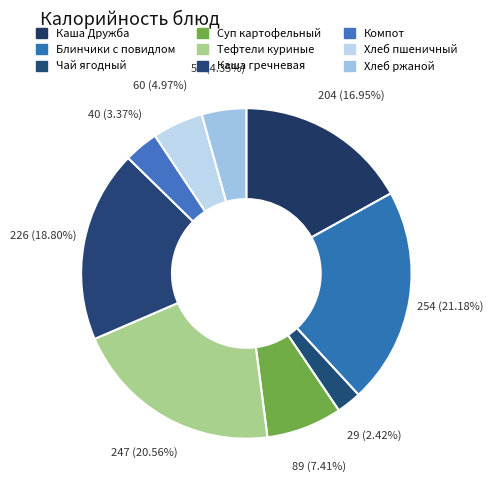

Between Хлеб ржаной and Тефтели куриные, which is larger?

Тефтели куриные